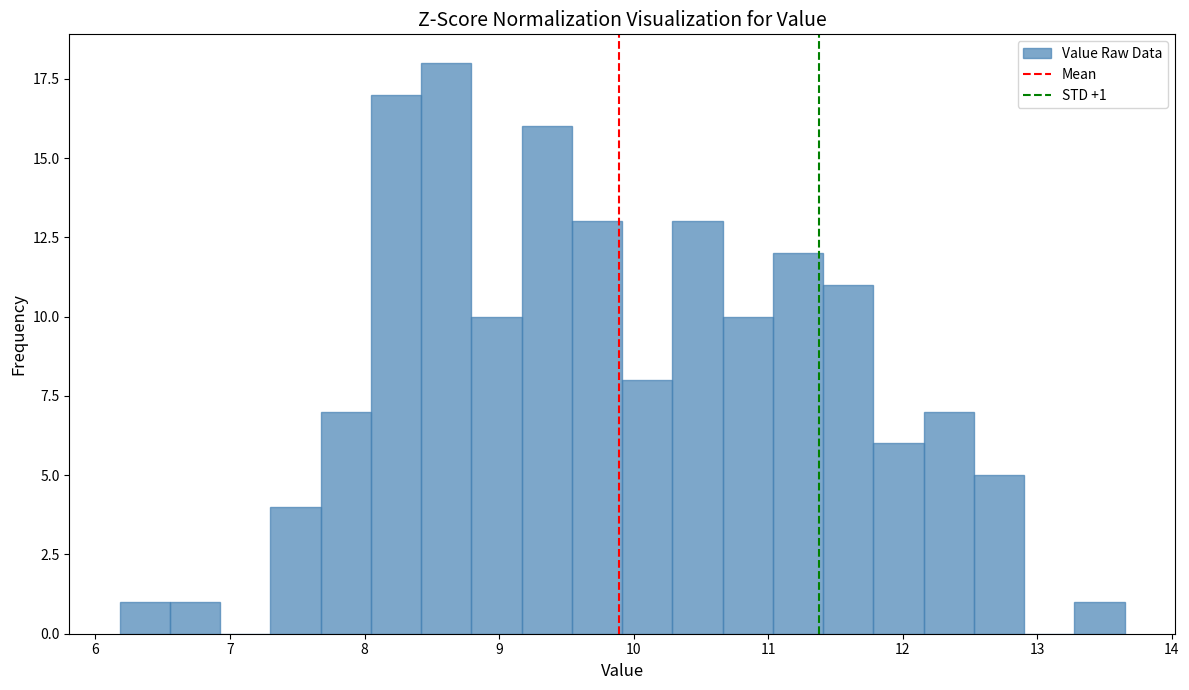

Read against the x-axis, roughly where is the centre of the tallest bar?

8.6